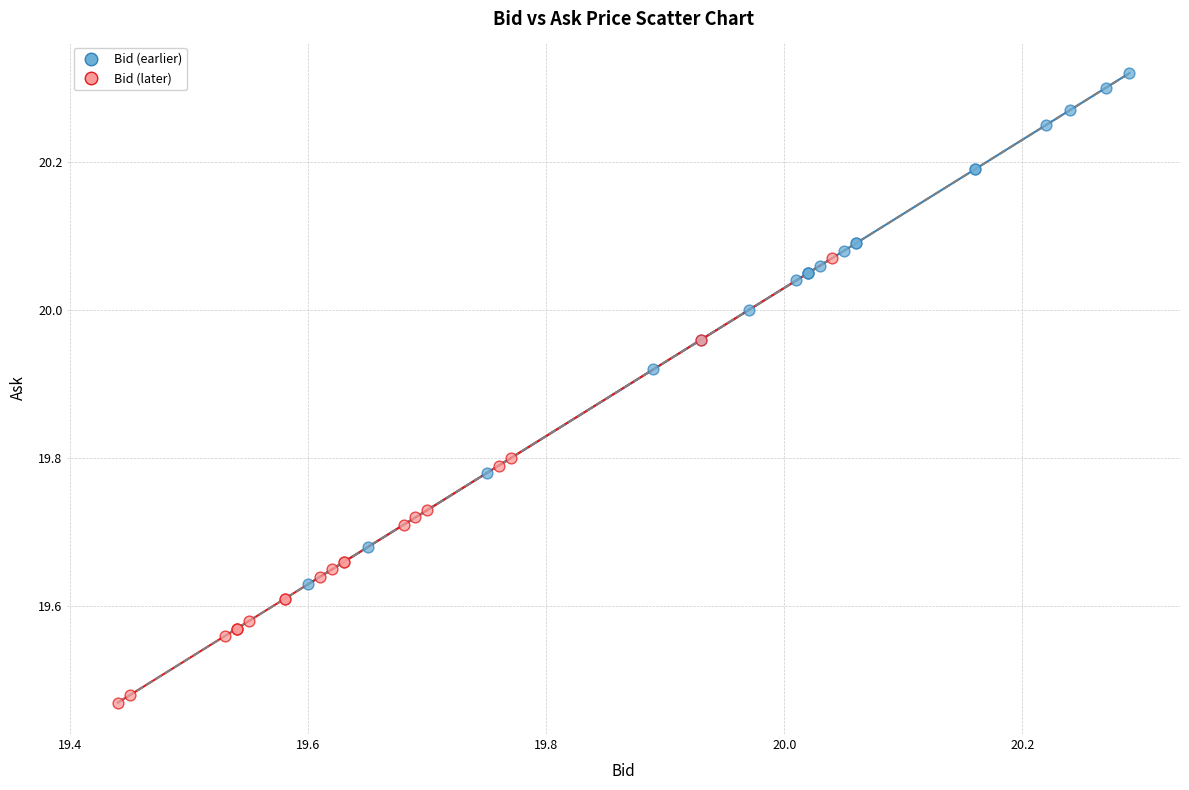

Which series reaches the minimum Y coordinate?

Bid (later)